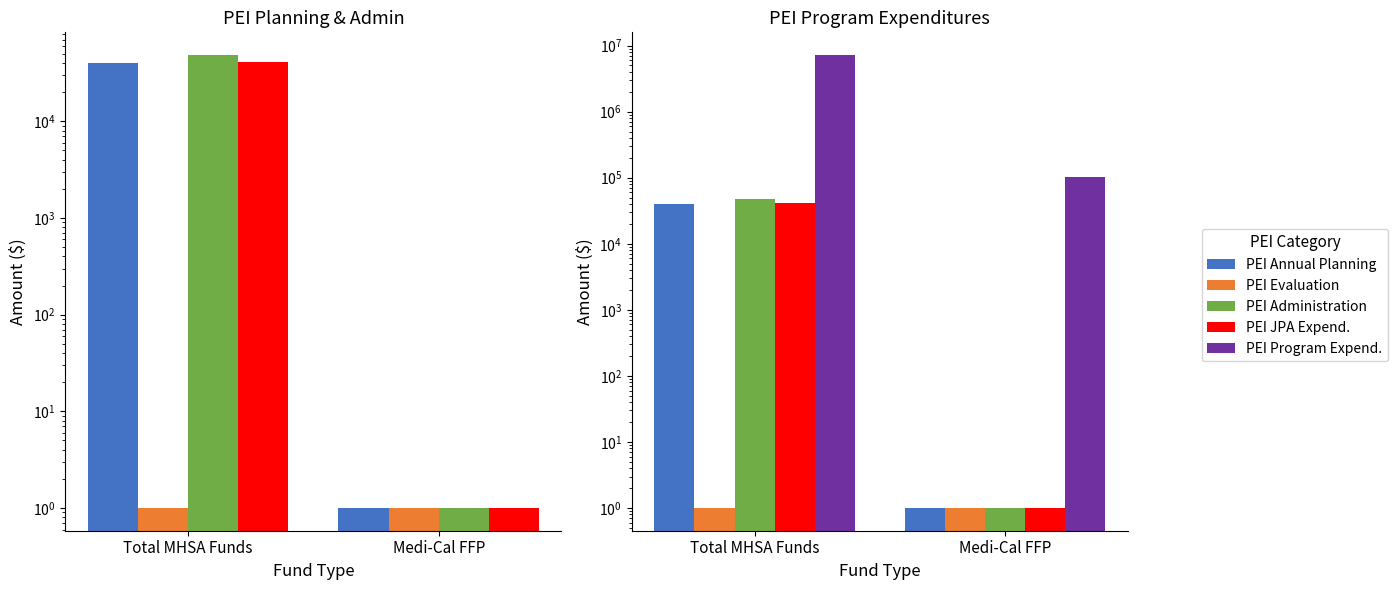

What is the spread (max minus min) of values at Medi-Cal FFP?

102501.6